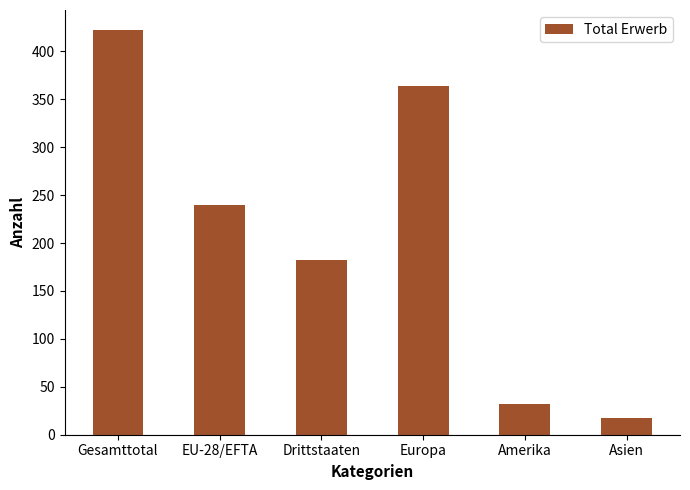

What is the label of the 6th bar from the right?

Gesamttotal